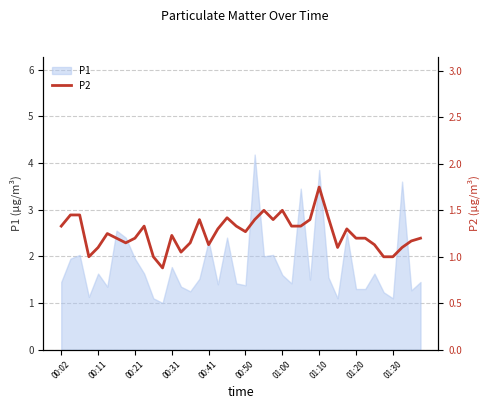

Approximately how many times larger is the value at 34 compared to 14?

1.0